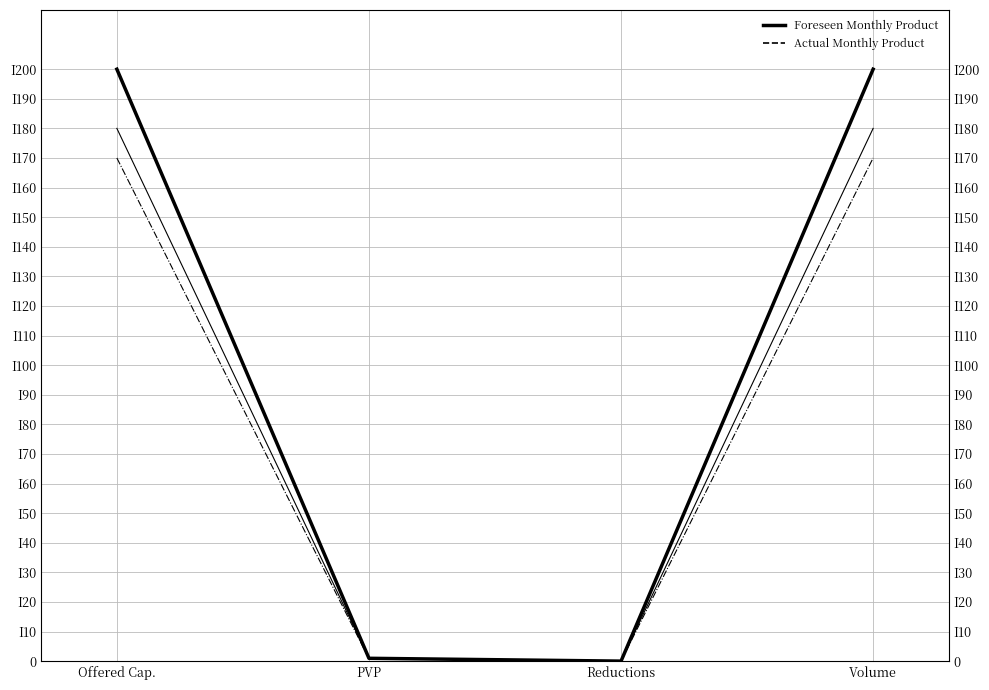

In Foreseen Monthly Product, how many points are lower than both neighbors (excluding endpoints)?

1